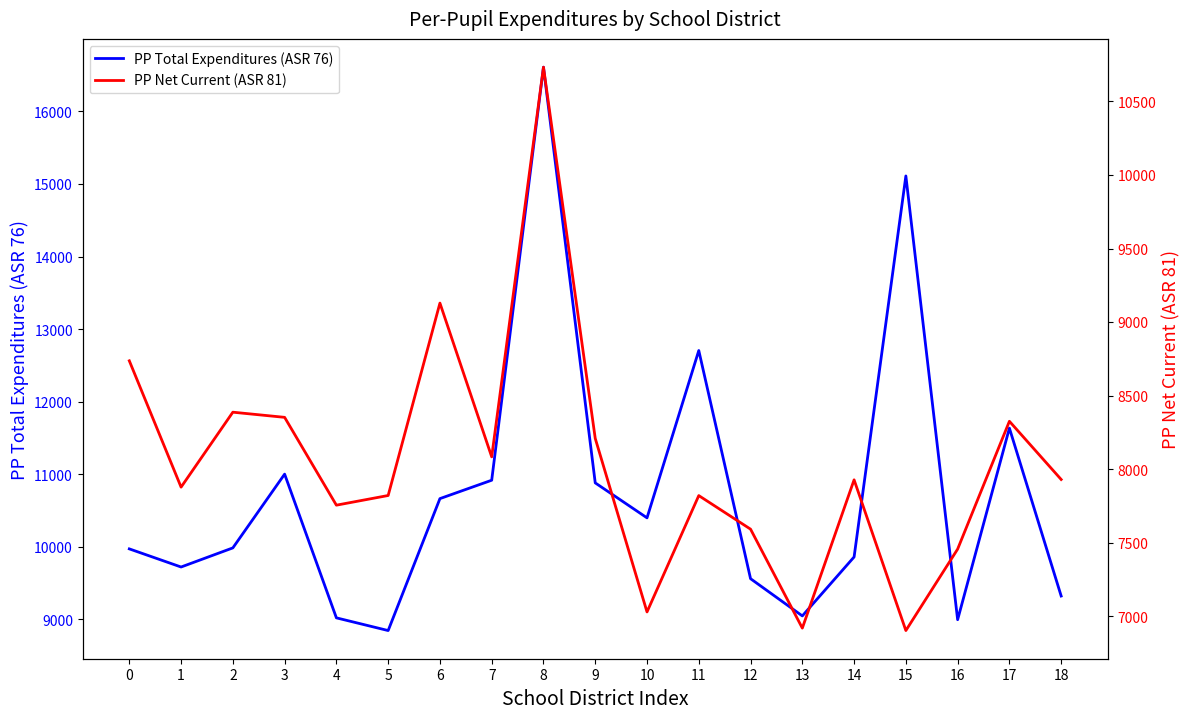

What is the difference between the PP Net Current (ASR 81) values at 0 and 12?

1144.8